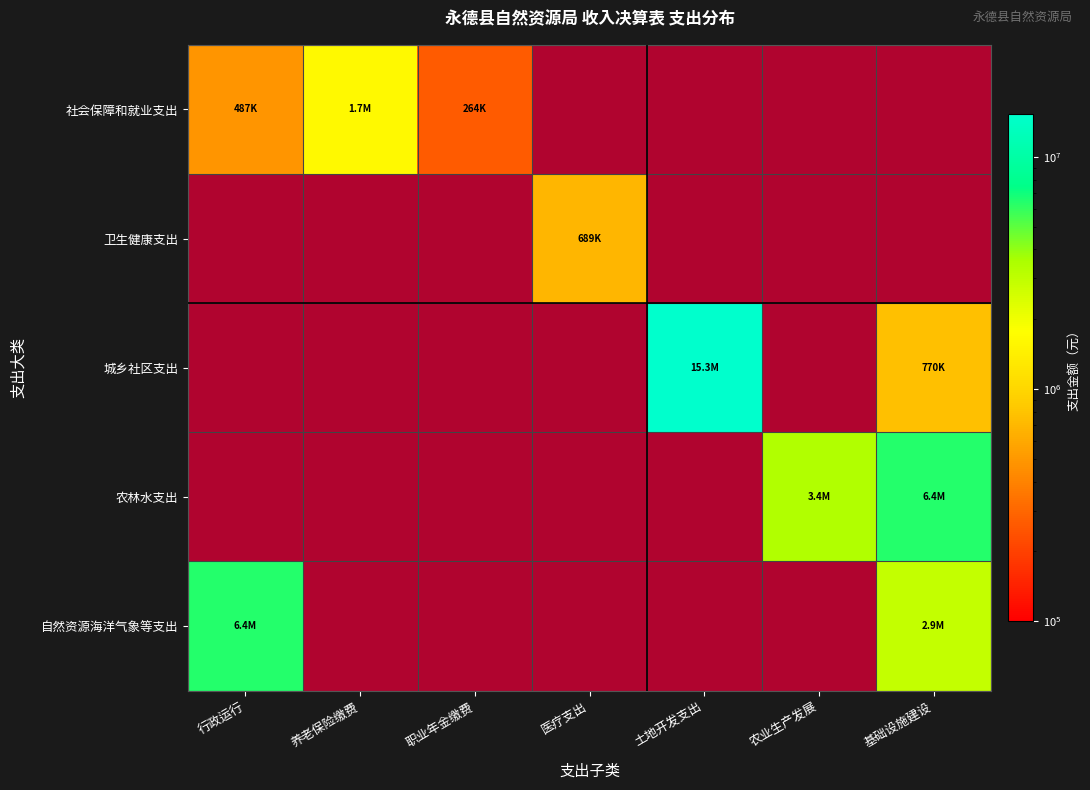

What value does the 城乡社区支出 series have at 农业生产发展?

1.0